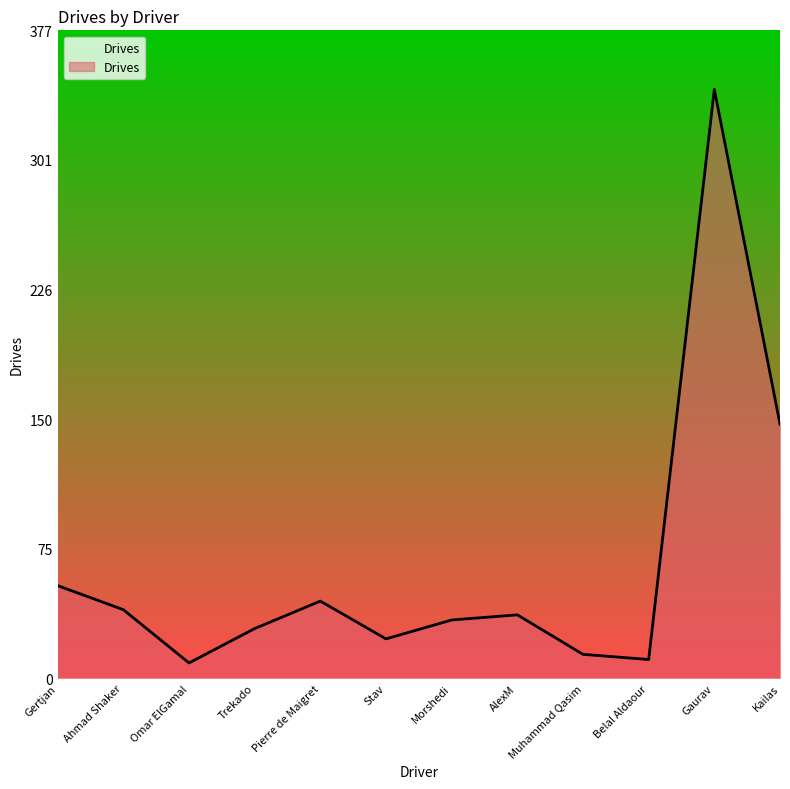

What is the sum of all values?

787